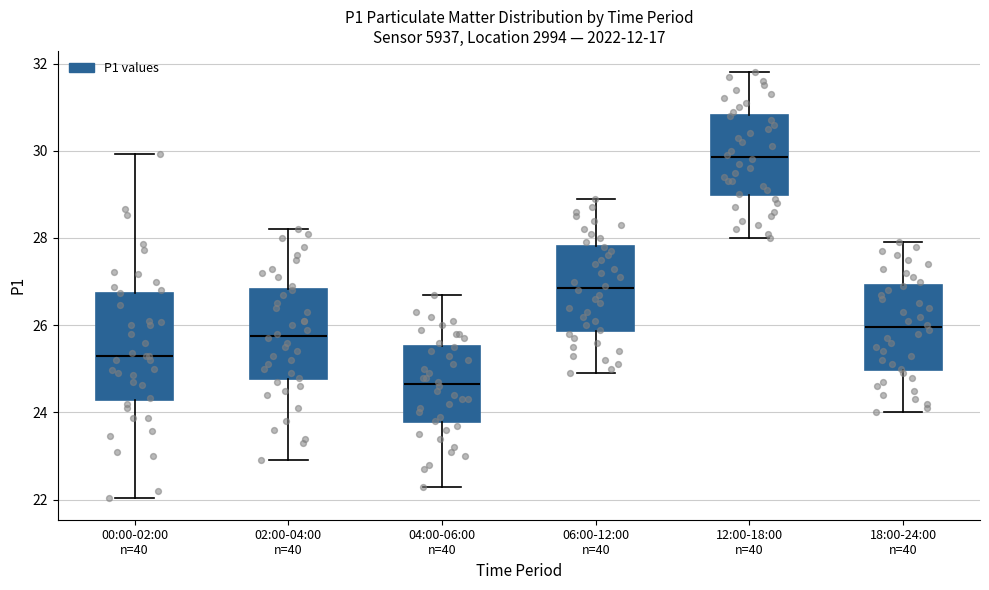

Reading left to right, read every box against the y-axis: the position of its median line, the range the box covers, and the ends of its whiskers. The values are not printed on the chart, so give them approximately, as read against the axis.

00:00-02:00 n=40: median 25.4, box 24.2 to 26.8, whiskers 22.0 to 30.0
02:00-04:00 n=40: median 25.8, box 24.8 to 26.8, whiskers 23.0 to 28.2
04:00-06:00 n=40: median 24.6, box 23.8 to 25.6, whiskers 22.4 to 26.8
06:00-12:00 n=40: median 26.8, box 25.8 to 27.8, whiskers 25.0 to 29.0
12:00-18:00 n=40: median 29.8, box 29.0 to 30.8, whiskers 28.0 to 31.8
18:00-24:00 n=40: median 26.0, box 25.0 to 27.0, whiskers 24.0 to 28.0